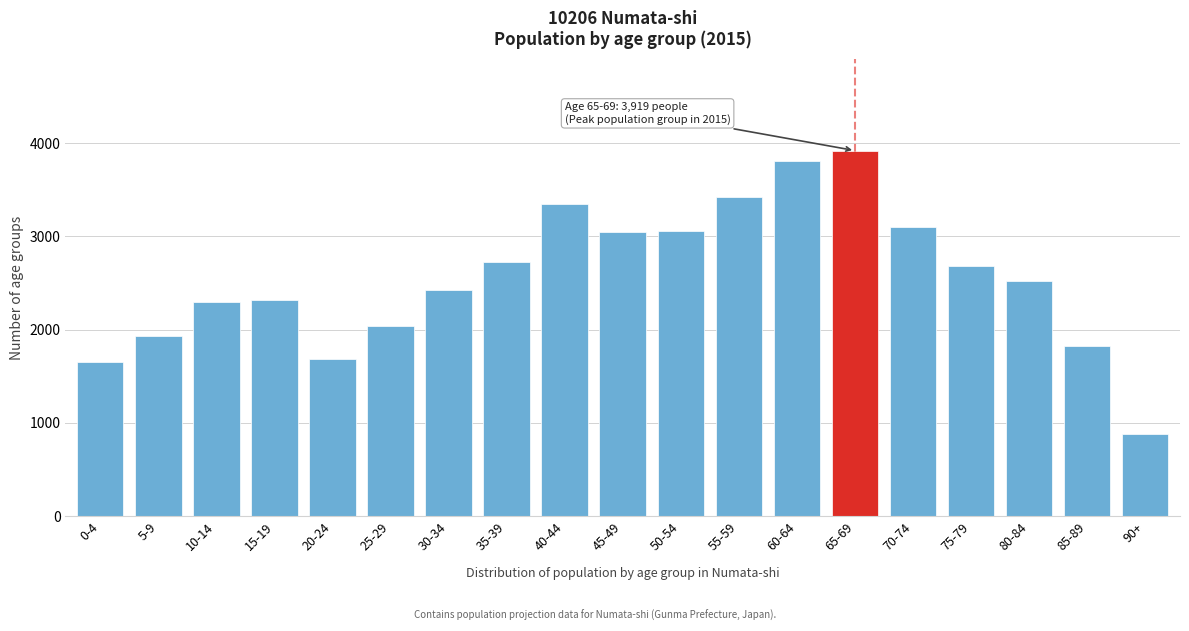

What is the average value?

2562